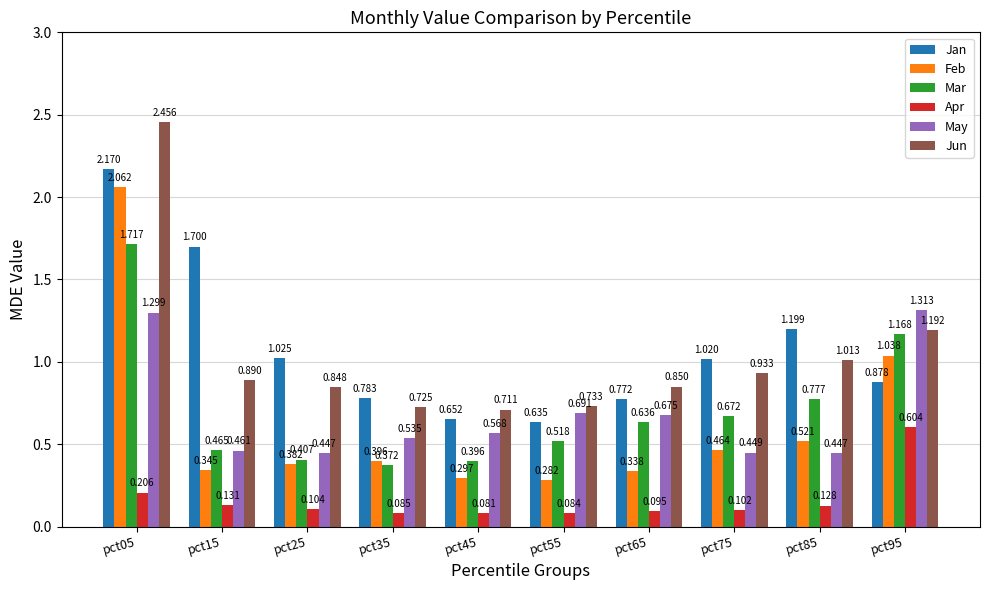

Which category has the lowest value in the Mar series?

pct35